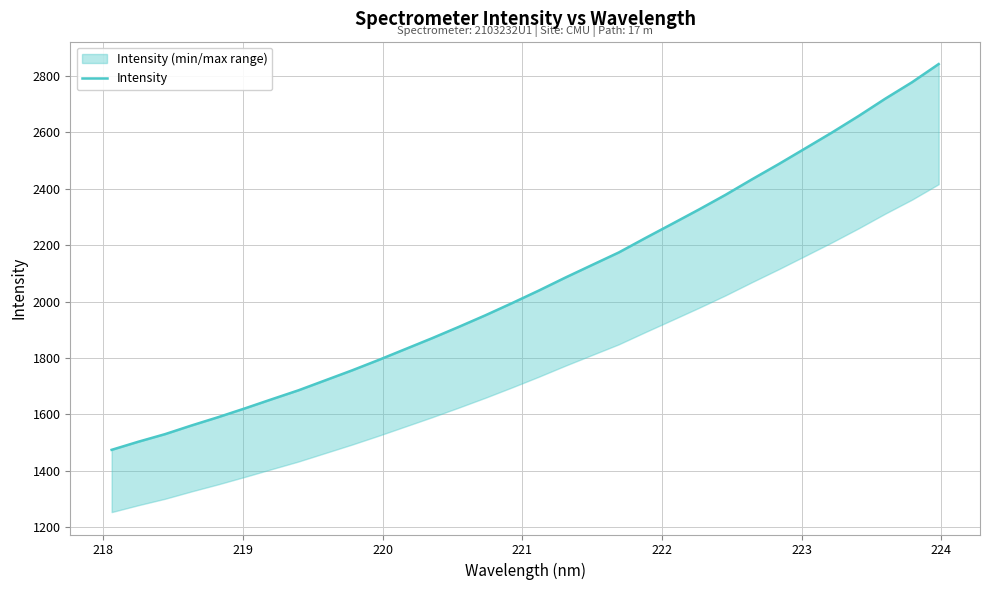

What is the value of the 1st point from the left?

1473.5